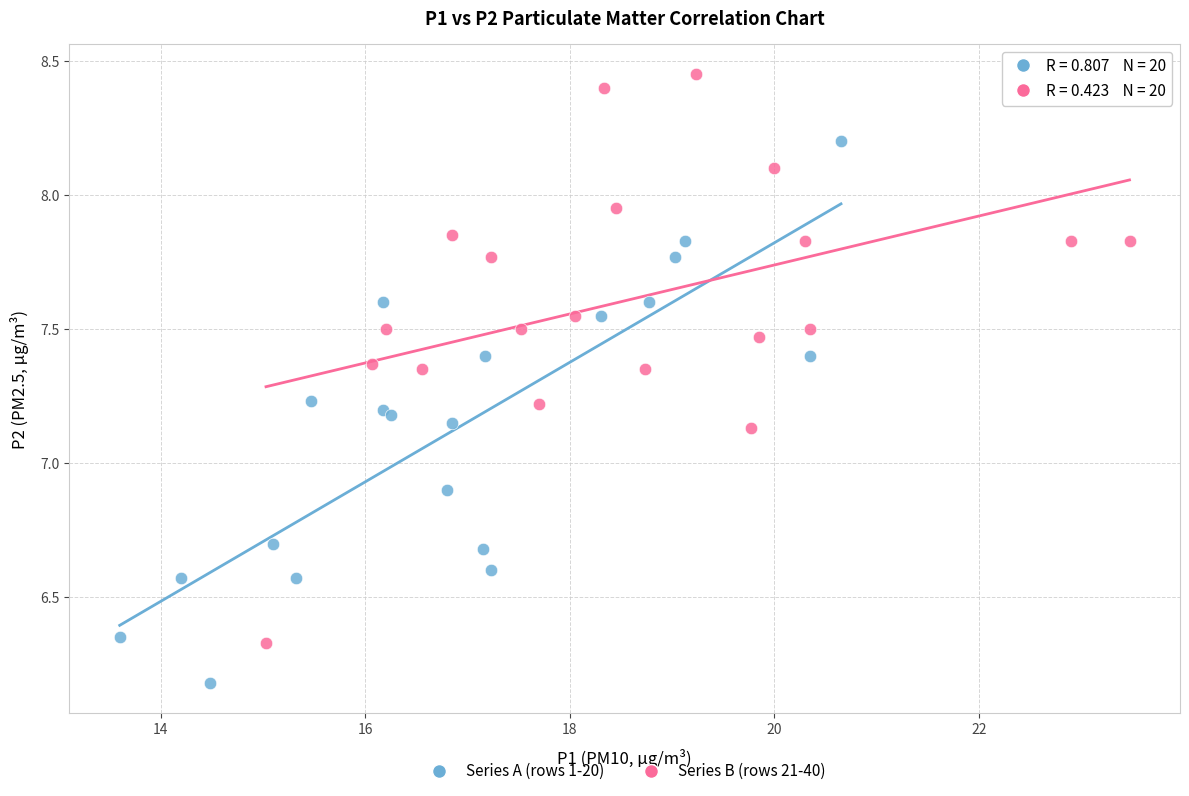

Which series contains the highest Y value?

Series B (rows 21-40)